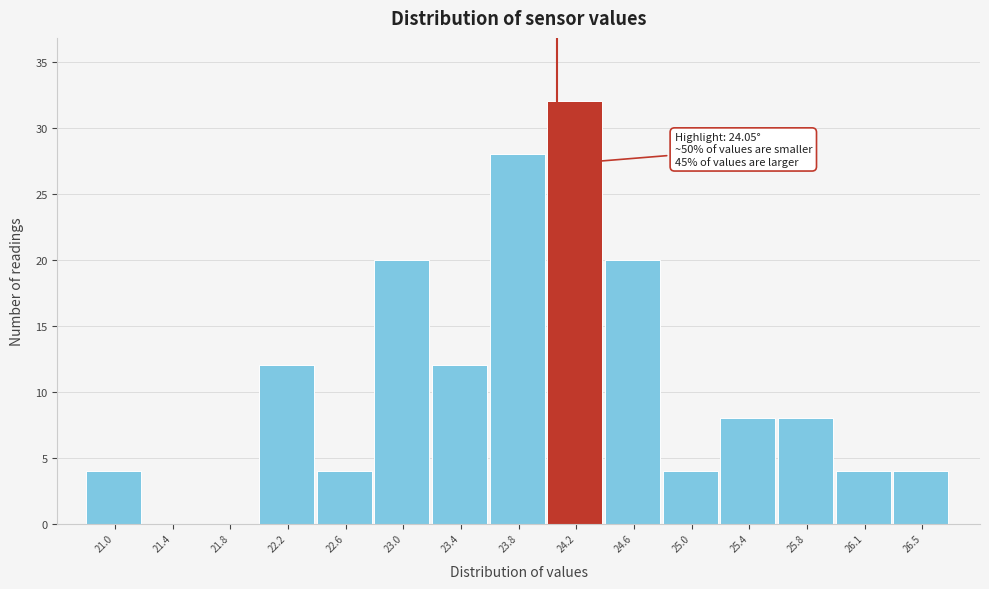

Which range on the x-axis has the tallest bar?

24.00 to 24.40